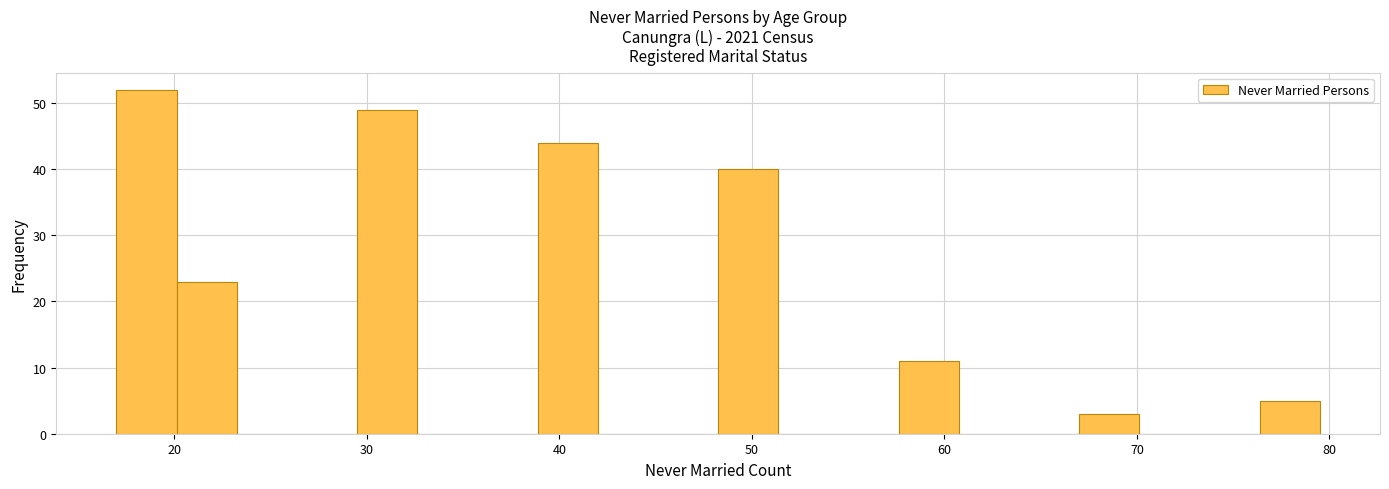

Read against the x-axis, roughly where is the centre of the tallest bar?

19